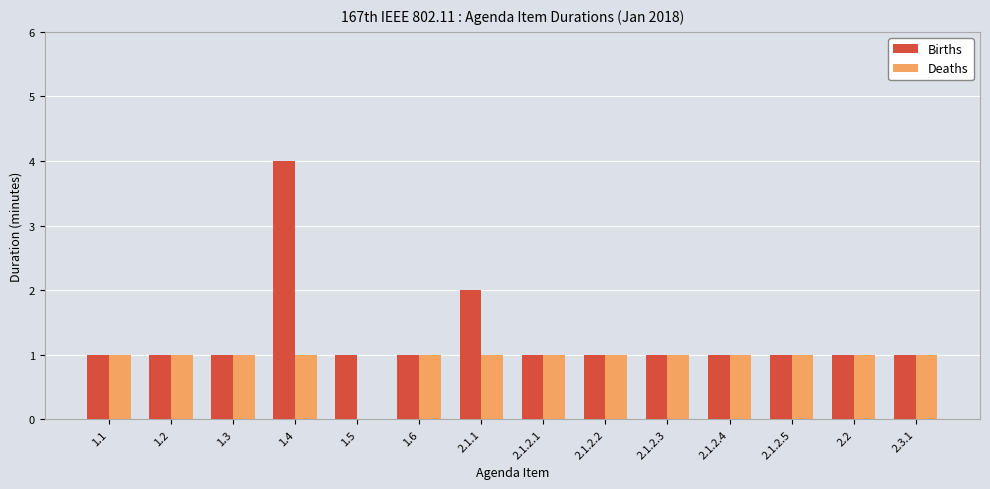

Which series changed the most between 2.1.1 and 2.1.2.2?

Births